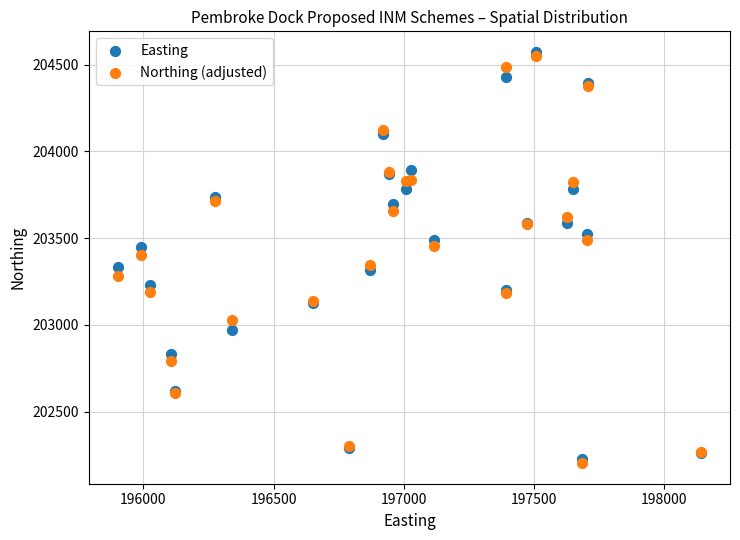

What are all the series names shown in the legend?

Easting, Northing (adjusted)